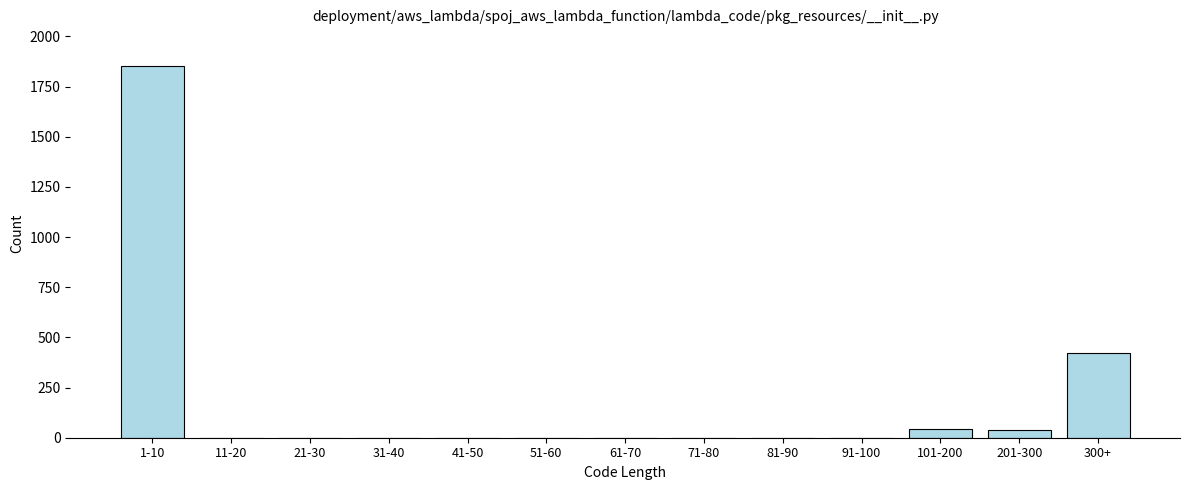

What is the change in value from 91-100 to 101-200?

+45